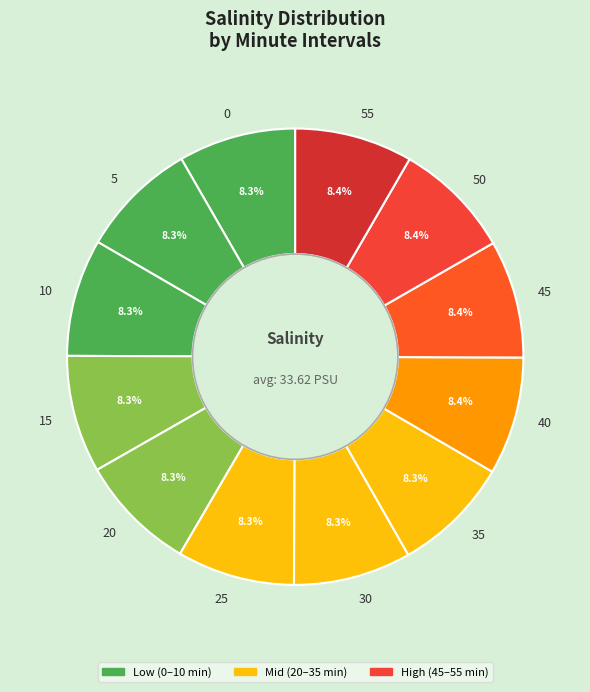

Is 35 the majority of the pie?

No